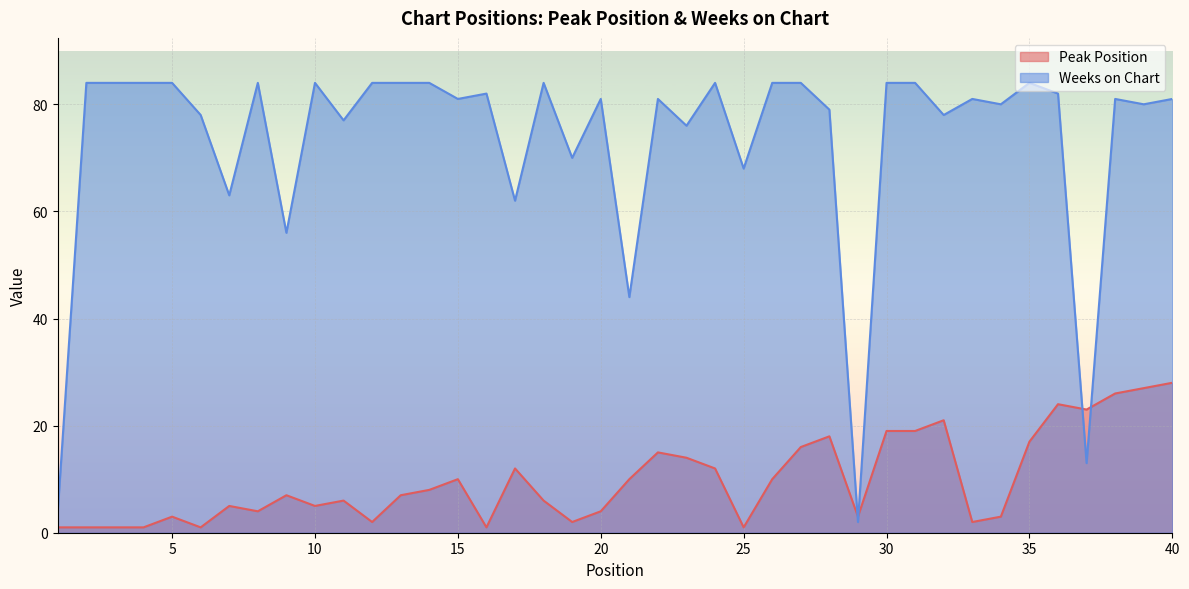

At 27, list the series in order from largest to smallest.

Weeks on Chart, Peak Position